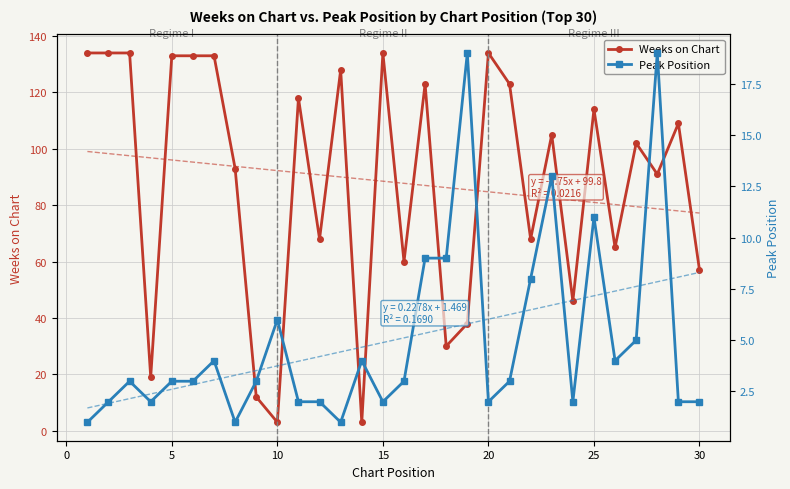

The value of Weeks on Chart at 5 is 133. True or false?

True